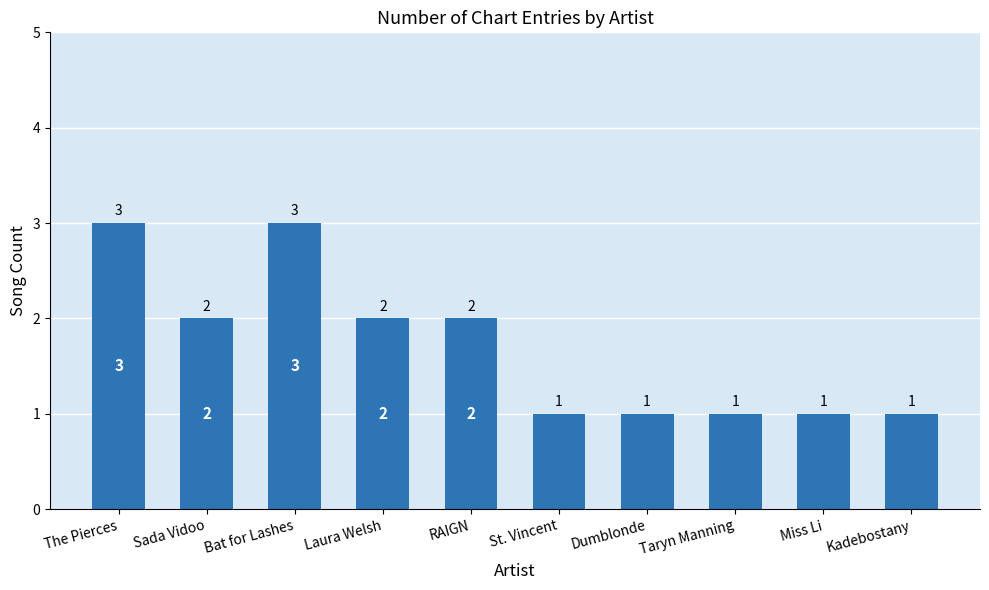

Are the bars grouped side by side (vs. stacked)?

No